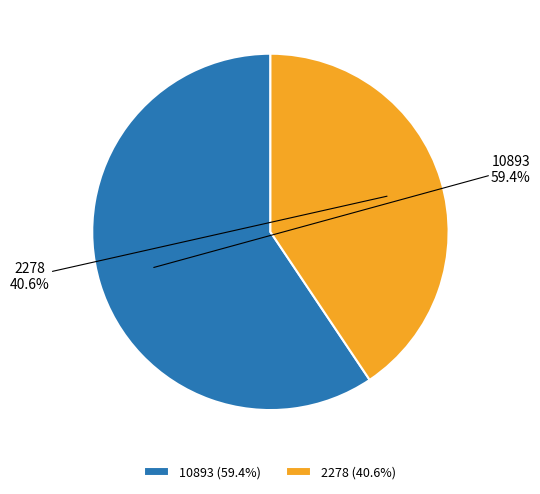

What is the total percentage of 10893 and 2278?

100.0%